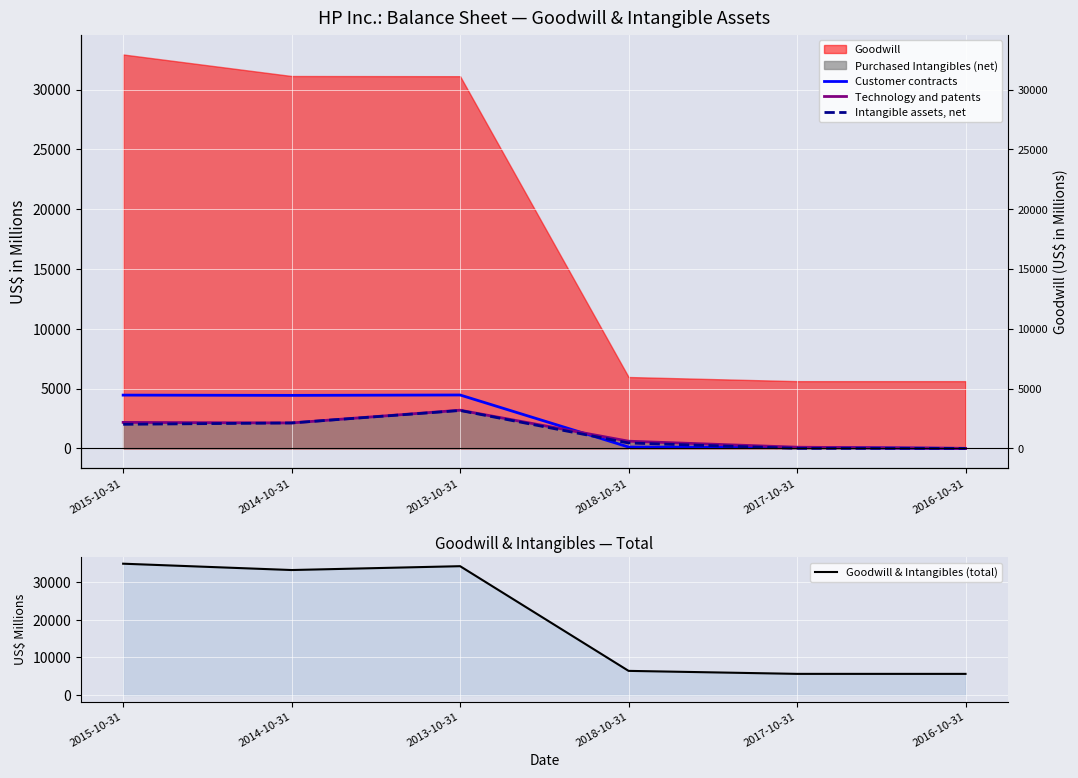

Rank the categories by Technology and patents value from highest to lowest.

2013-10-31, 2015-10-31, 2014-10-31, 2018-10-31, 2017-10-31, 2016-10-31